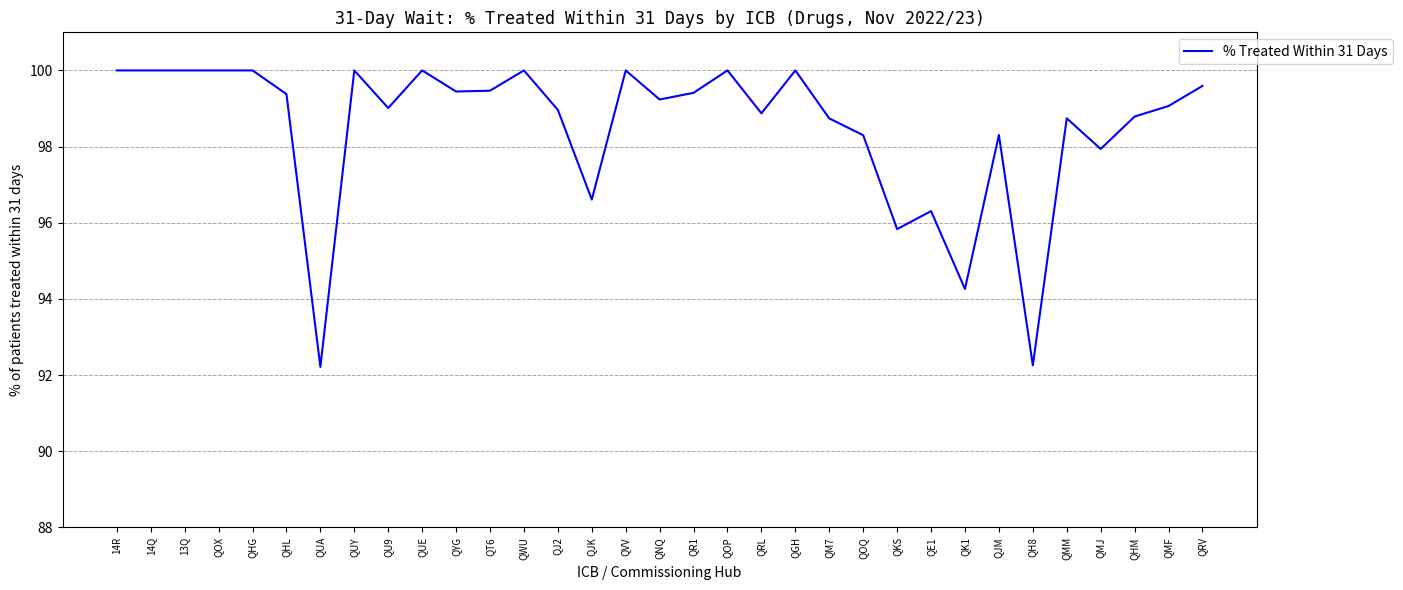

Rank the categories by value from highest to lowest.

14R, 14Q, 13Q, QOX, QHG, QUY, QUE, QWU, QVV, QOP, QGH, QRV, QT6, QYG, QR1, QHL, QNQ, QMF, QU9, QJ2, QRL, QHM, QMM, QM7, QJM, QOQ, QMJ, QJK, QE1, QKS, QK1, QH8, QUA